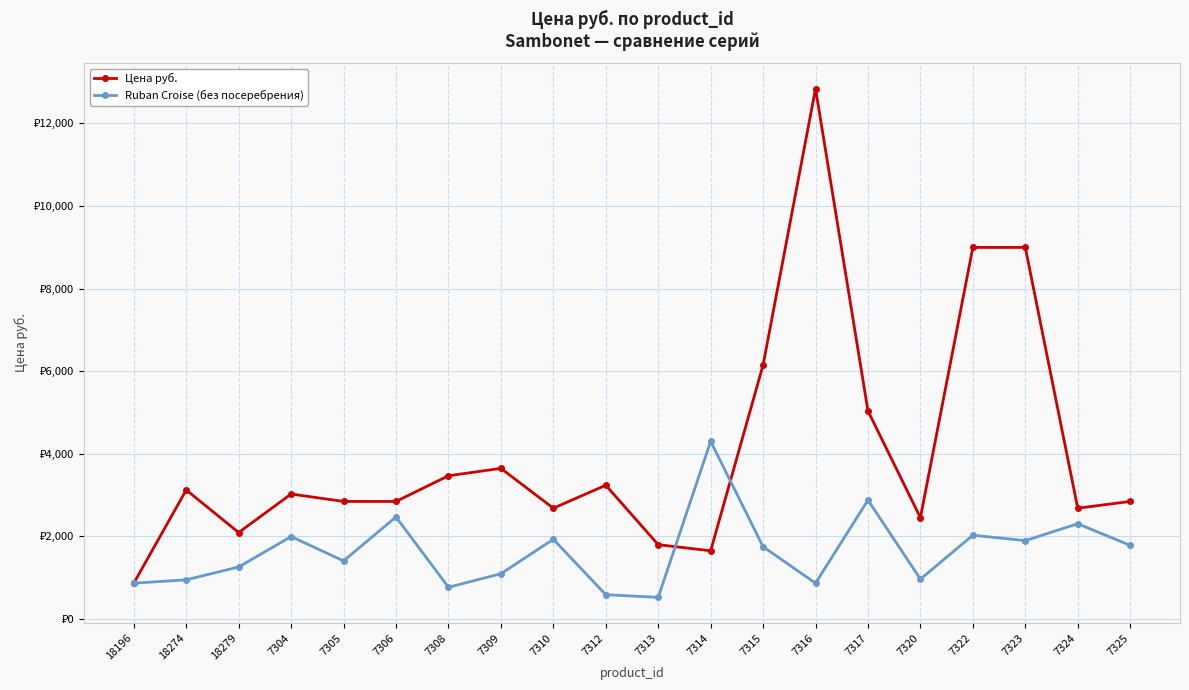

Which category has the highest value across all series?

7316